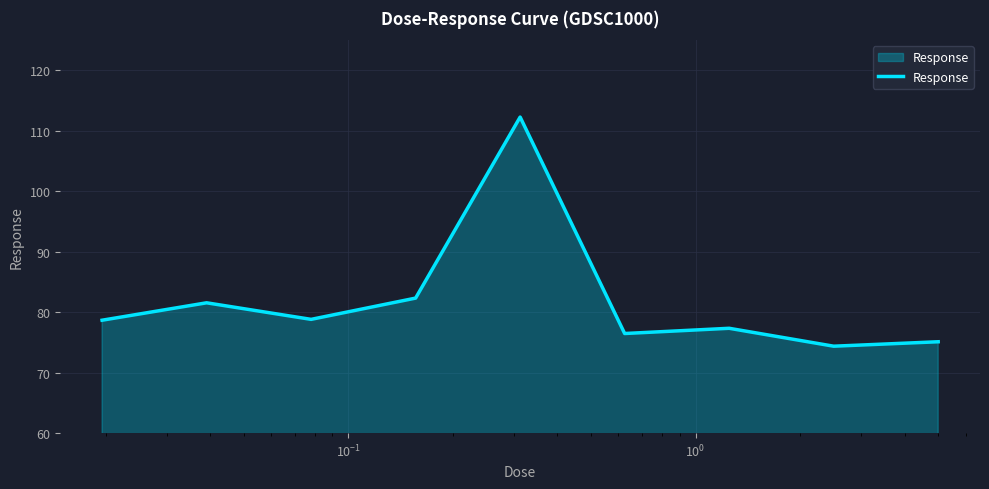

What is the smallest value displayed?

74.4